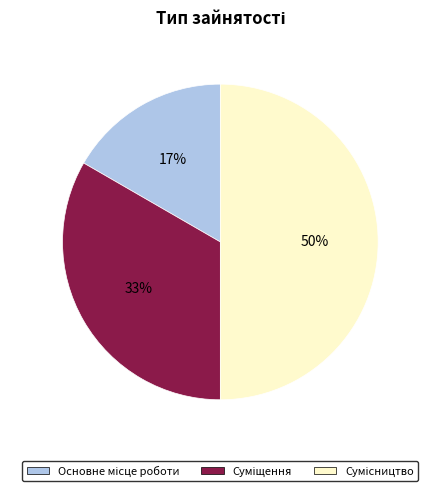

To the nearest percent, what is the difference between the largest and smallest slice percentages?

33%